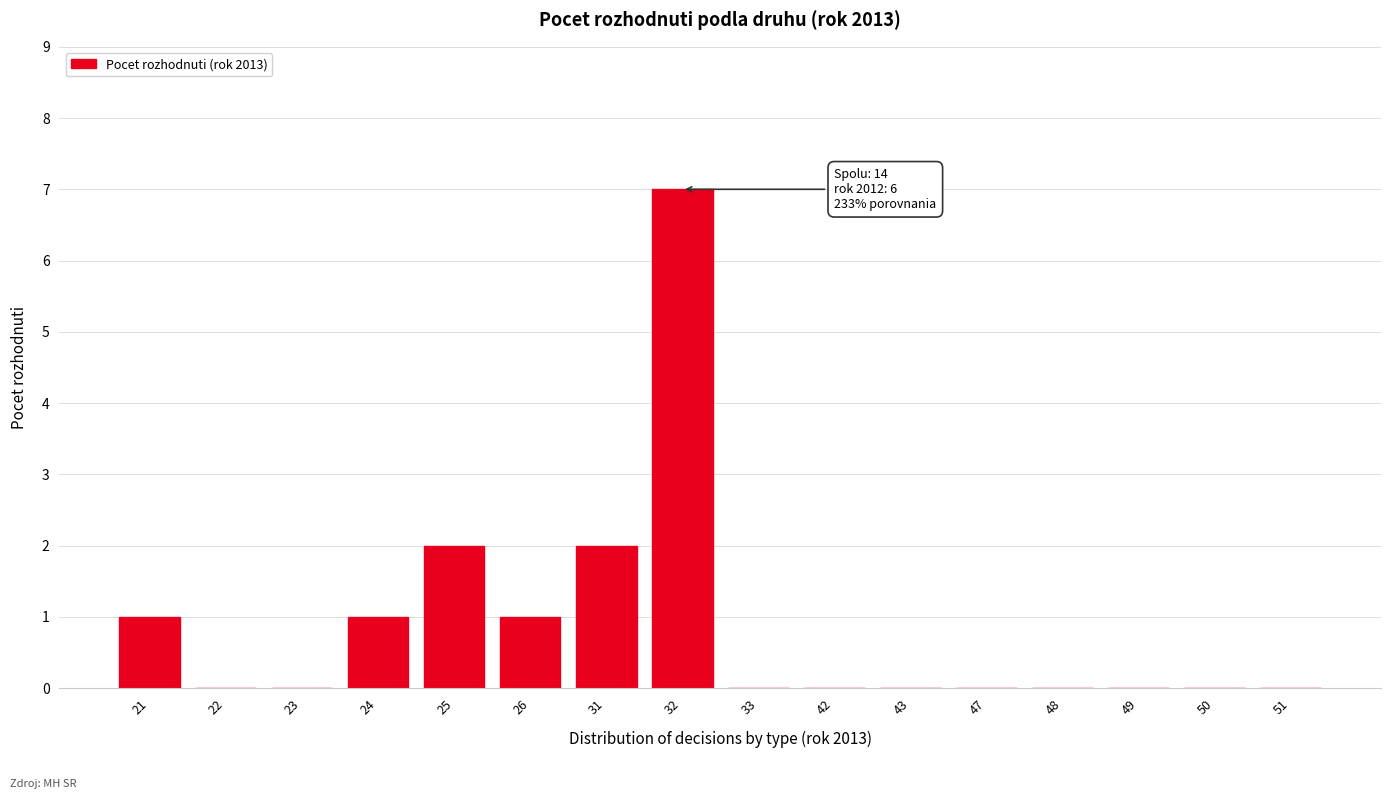

Reading right to left, extract all data points from this chart.

51=0	50=0	49=0	48=0	47=0	43=0	42=0	33=0	32=7	31=2	26=1	25=2	24=1	23=0	22=0	21=1